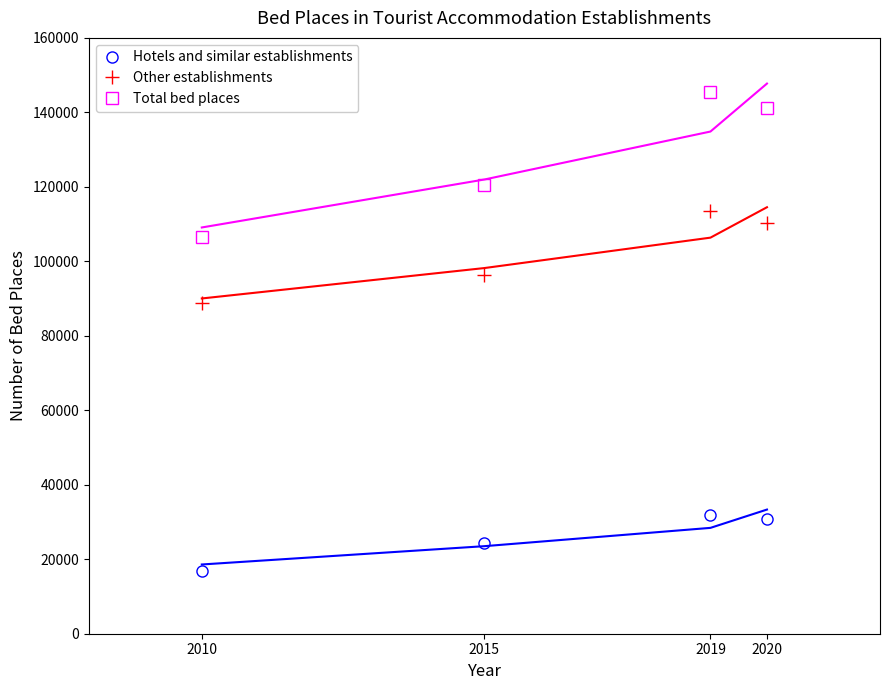

Between 2010 and 2015, which series saw the biggest shift?

Total bed places